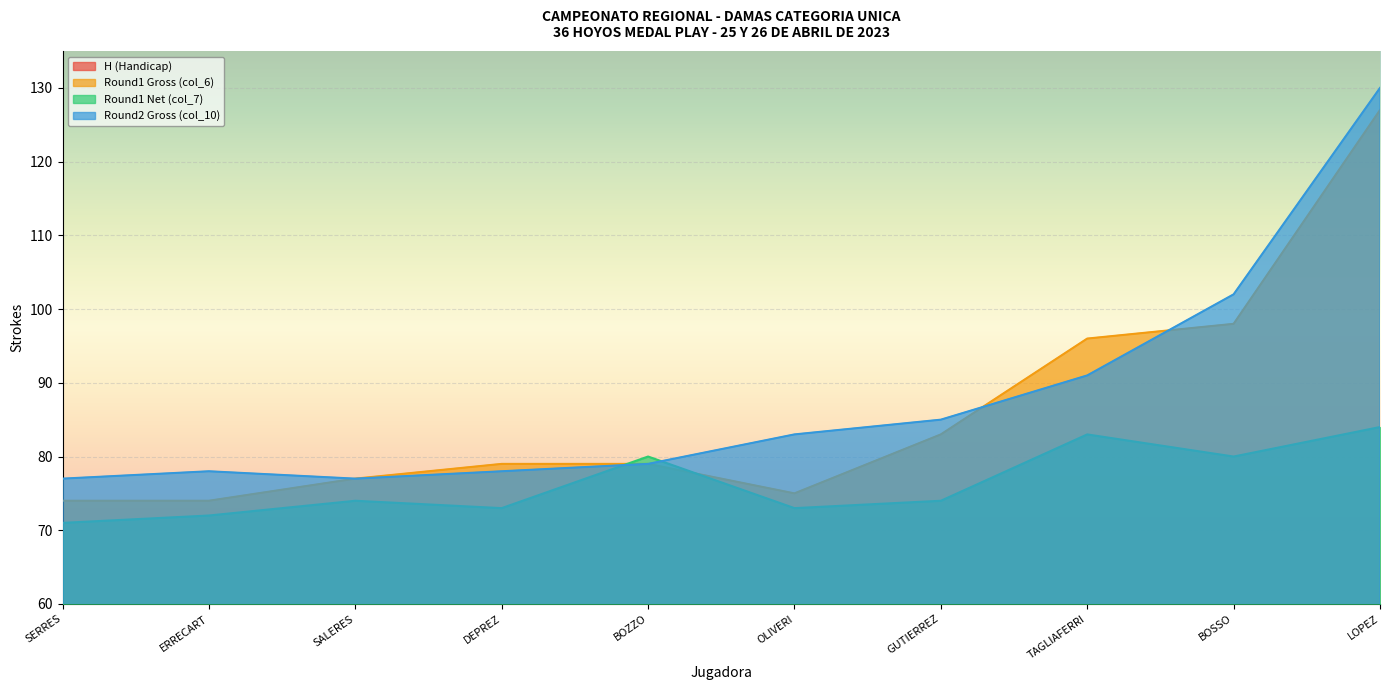

True or false: Round1 Gross (col_6) has a value of 96 at TAGLIAFERRI.

True